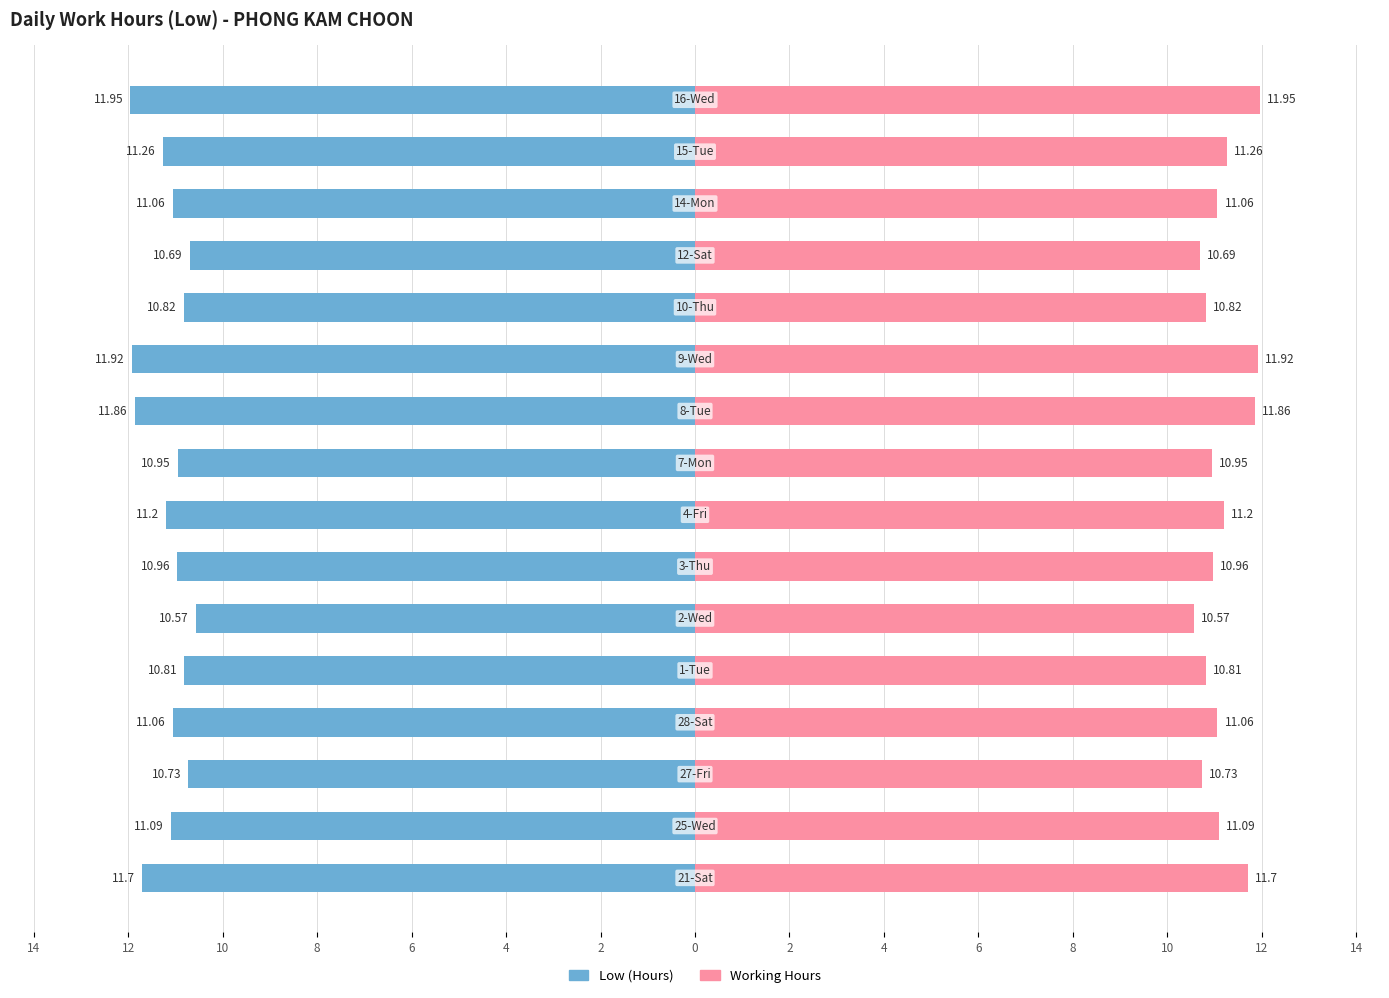

The Low (Hours) series shows -16.0 at 12. True or false?

False